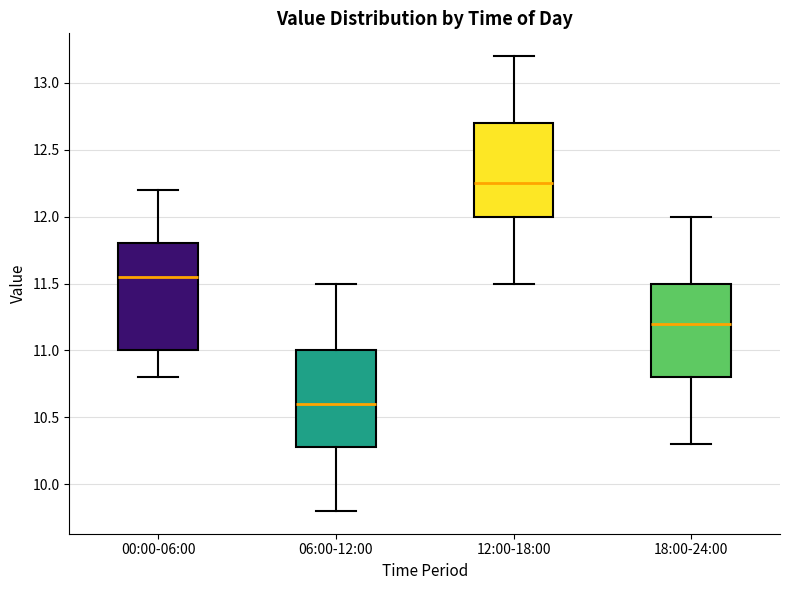

Where is the lower edge of the box for 00:00-06:00 on the y-axis? The values are not printed on the chart, so give them approximately, as read against the axis.

11.00